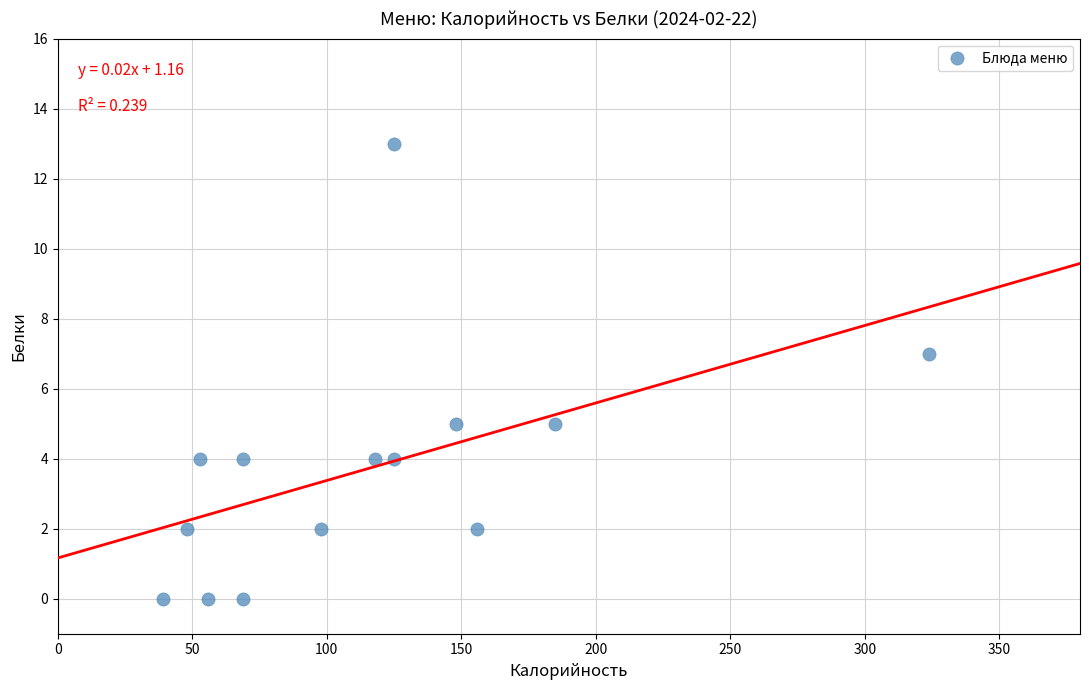

What is the range of Y values (max minus min)?

13